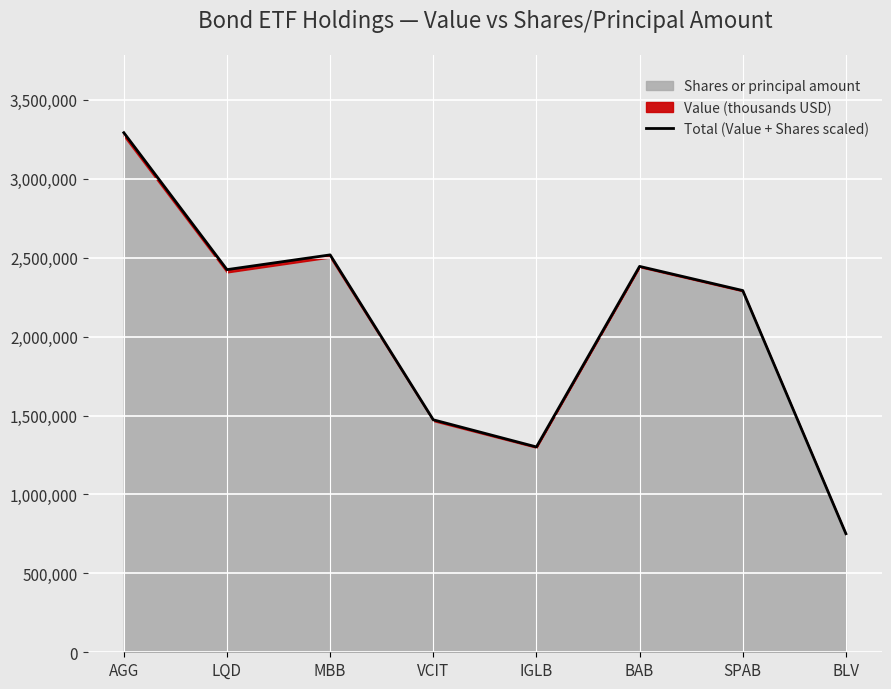

What value does the data have at IGLB?

1300940.6